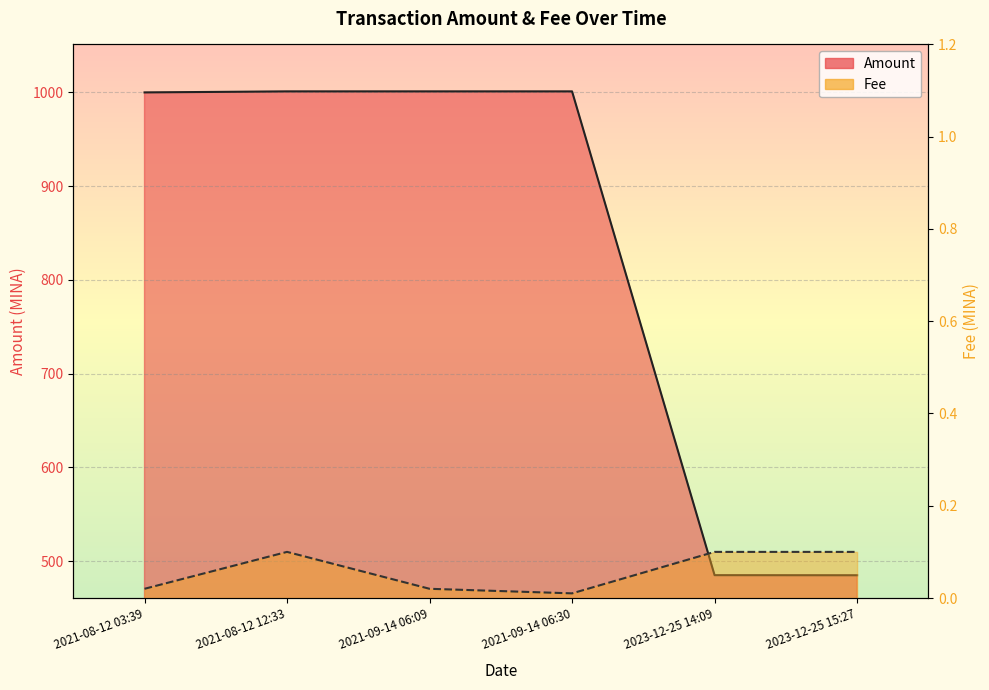

Count the number of data series in this chart.

2